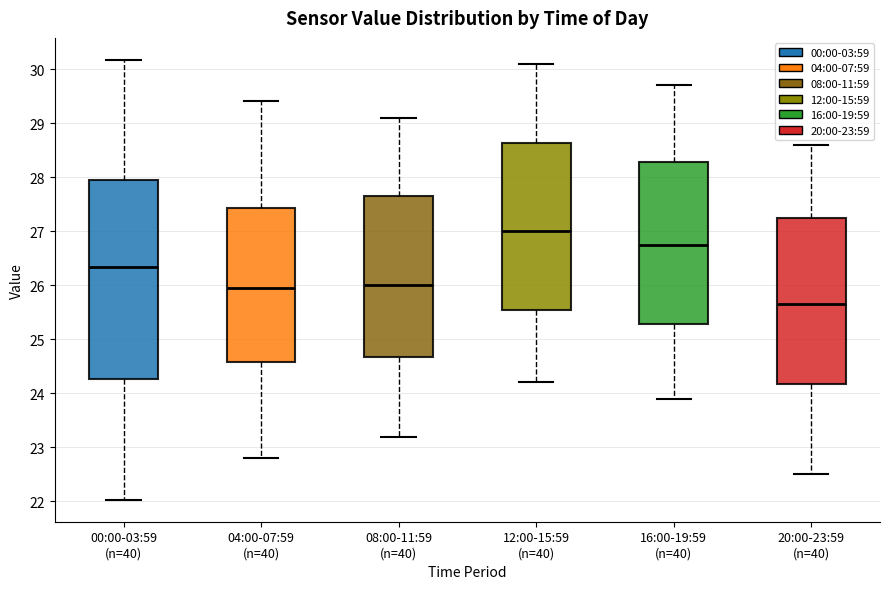

Reading left to right, transcribe this box plot: for each box, give where its median line is, the range the box spans, and where its two whiskers end, as read against the y-axis. The values are not printed on the chart, so give them approximately, as read against the axis.

00:00-03:59 (n=40): median 26.3, box 24.3 to 27.9, whiskers 22.0 to 30.2
04:00-07:59 (n=40): median 26.0, box 24.6 to 27.4, whiskers 22.8 to 29.4
08:00-11:59 (n=40): median 26.0, box 24.7 to 27.7, whiskers 23.2 to 29.1
12:00-15:59 (n=40): median 27.0, box 25.6 to 28.6, whiskers 24.2 to 30.1
16:00-19:59 (n=40): median 26.8, box 25.3 to 28.3, whiskers 23.9 to 29.7
20:00-23:59 (n=40): median 25.7, box 24.2 to 27.3, whiskers 22.5 to 28.6